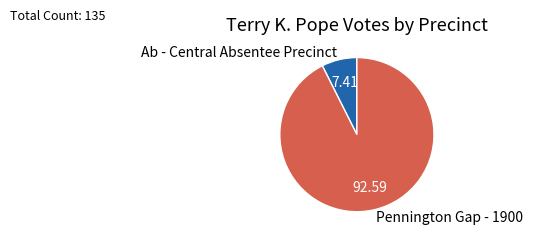

Which slice is the smallest?

Ab - Central Absentee Precinct